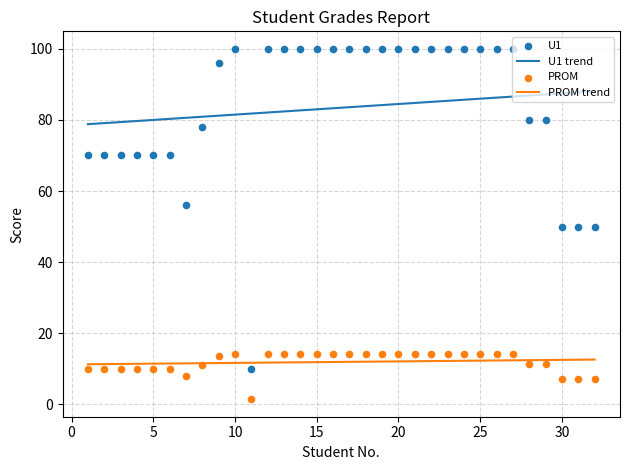

Which series contains the lowest Y value?

PROM